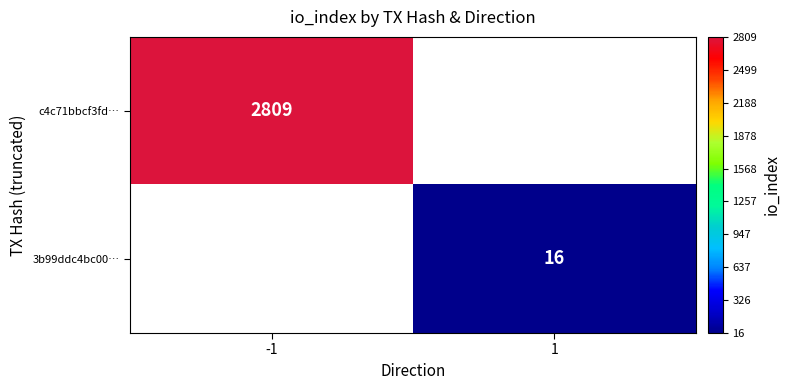

Is the value of 3b99ddc4bc00… at 1 greater than the value of c4c71bbcf3fd… at -1?

No